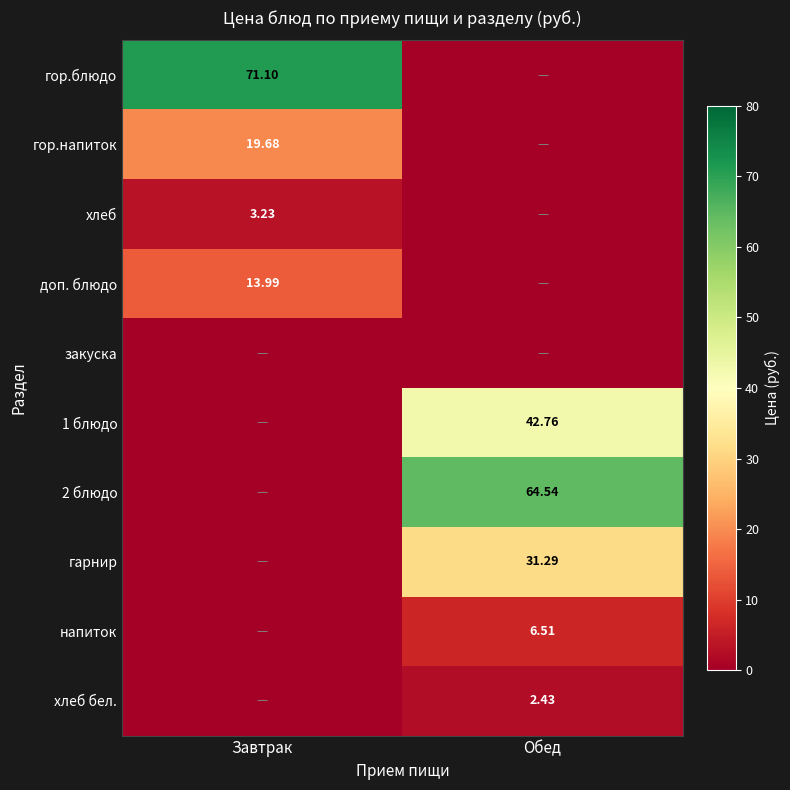

At Обед, list the series in order from largest to smallest.

2 блюдо, 1 блюдо, гарнир, напиток, хлеб бел., гор.блюдо, гор.напиток, хлеб, доп. блюдо, закуска